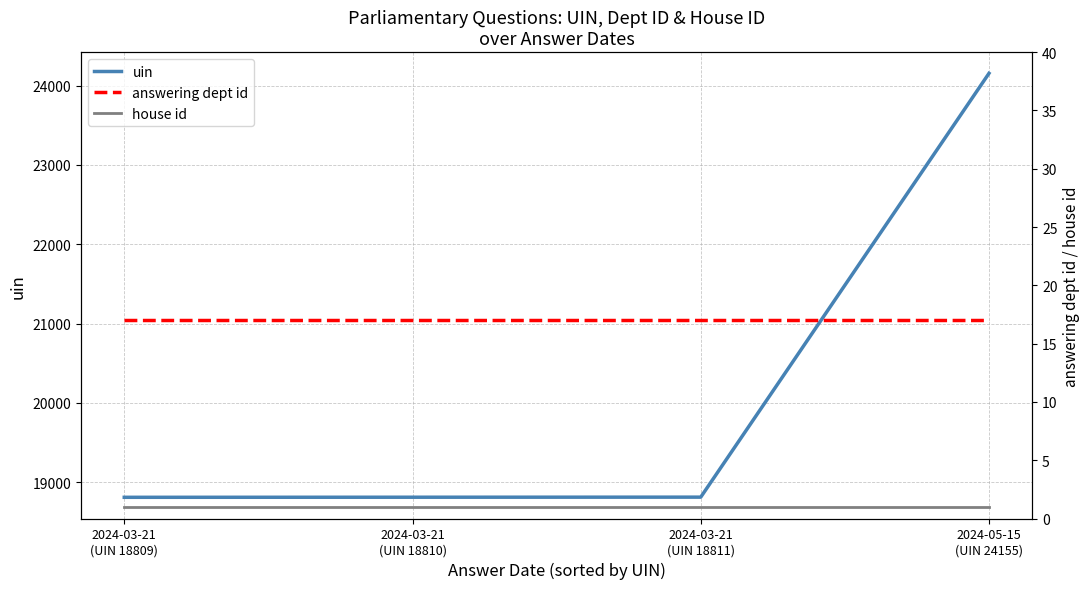

What is the minimum value shown in the chart?

1